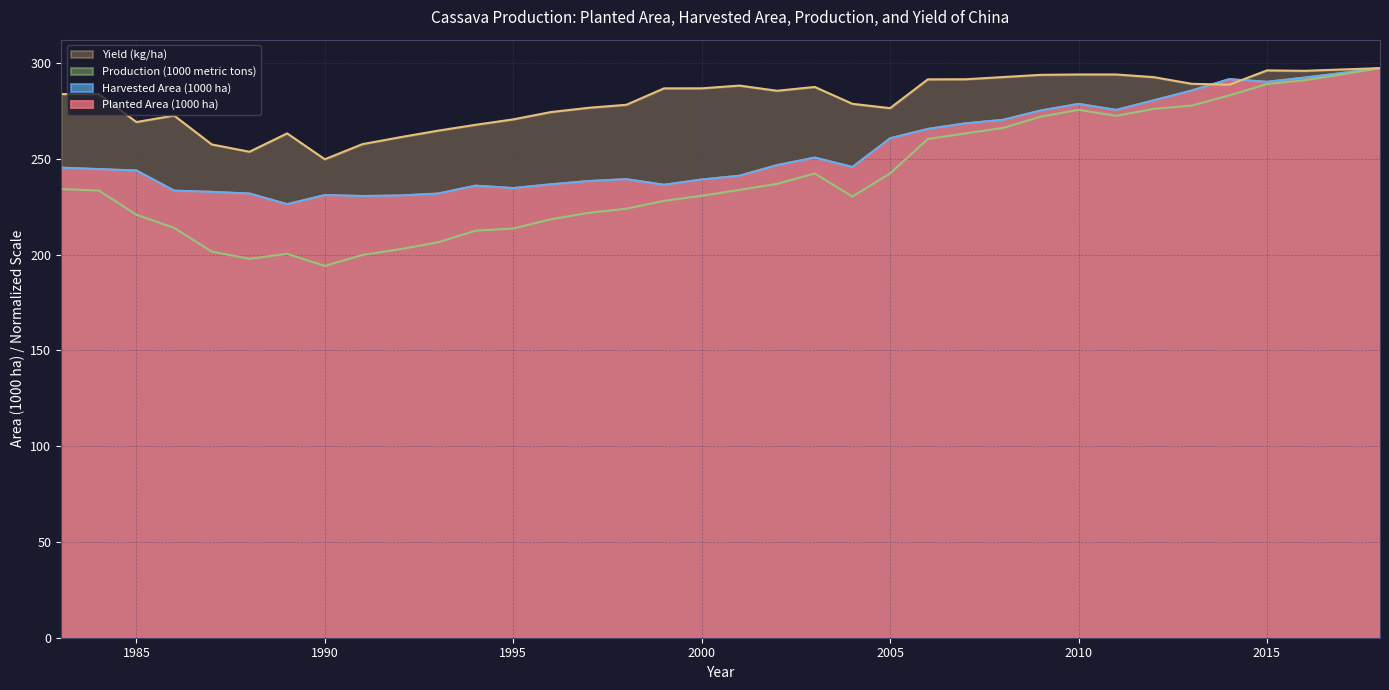

Which series has the largest total across all categories?

Yield (kg/ha)